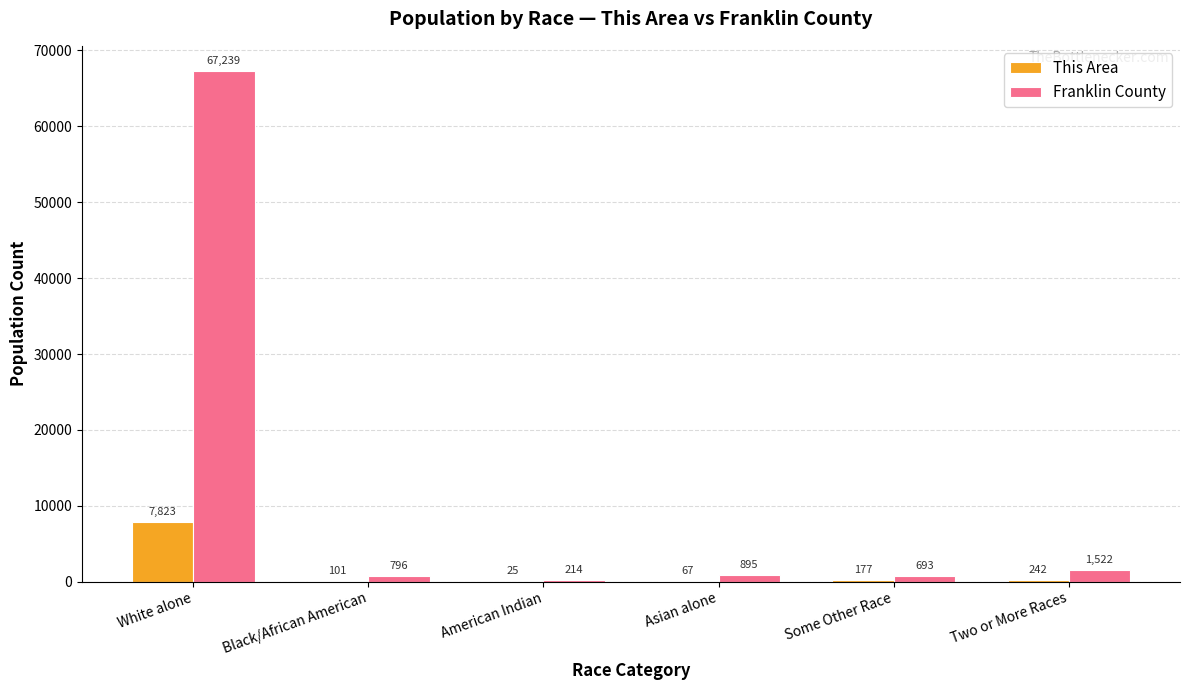

What is the sum of the Franklin County values at Black/African American and Some Other Race?

1489